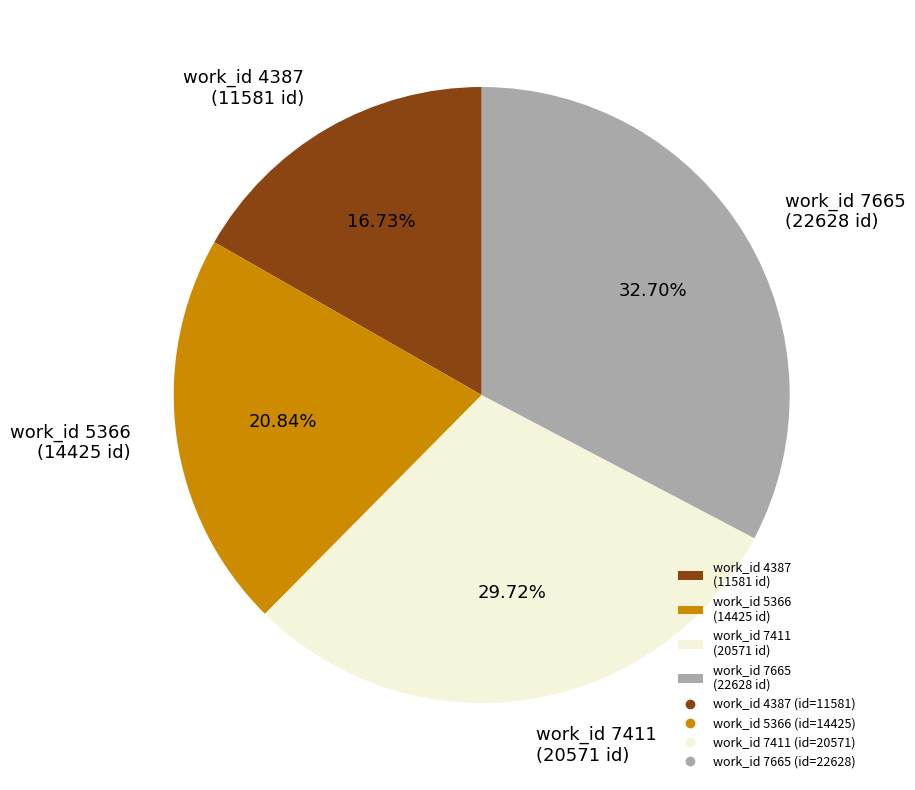

Does any single category account for the majority?

No